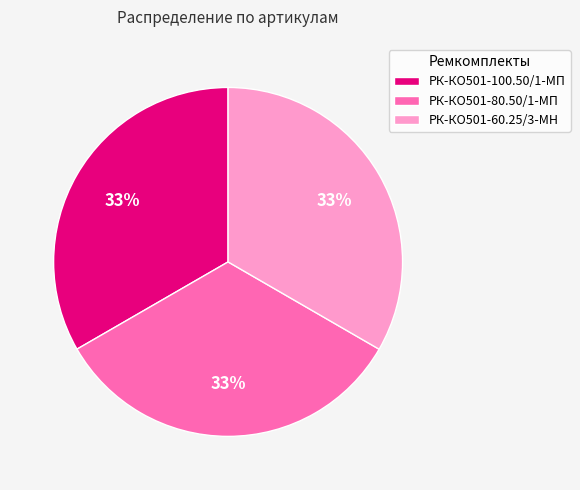

Count the number of slices in the pie.

3